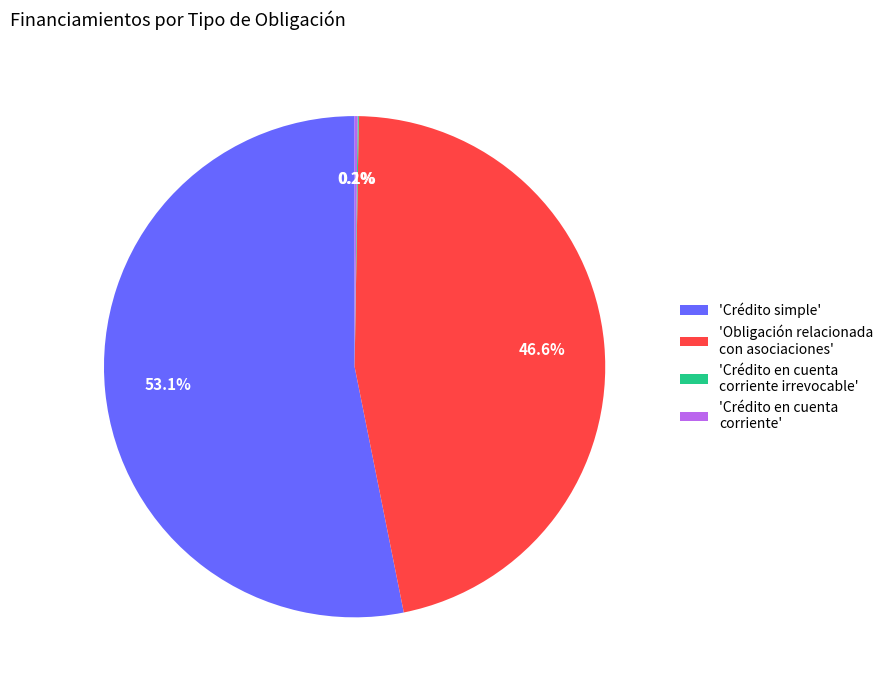

Approximately how many times larger is the value at 'Crédito simple' compared to 'Obligación relacionada con asociaciones'?

1.1